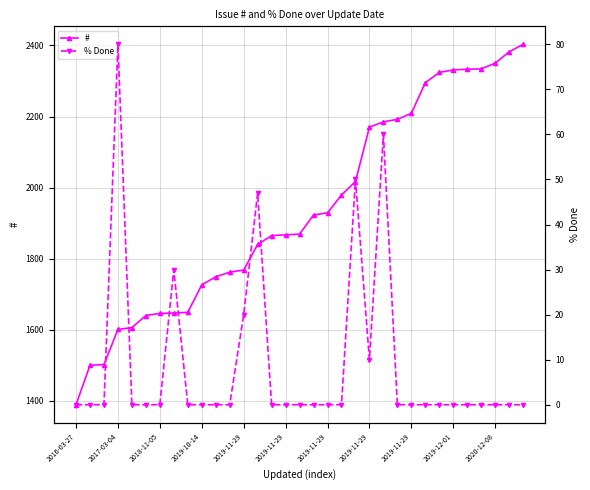

At which category does the chart reach its minimum across all series?

2016-03-27